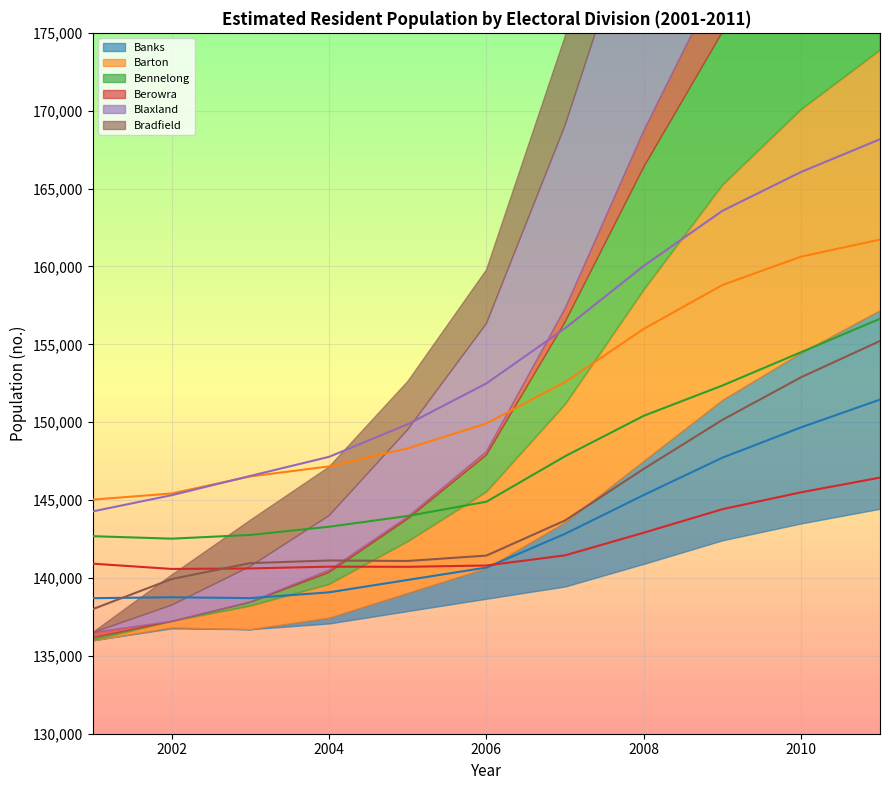

How many data points in Bradfield are above 141438?

5